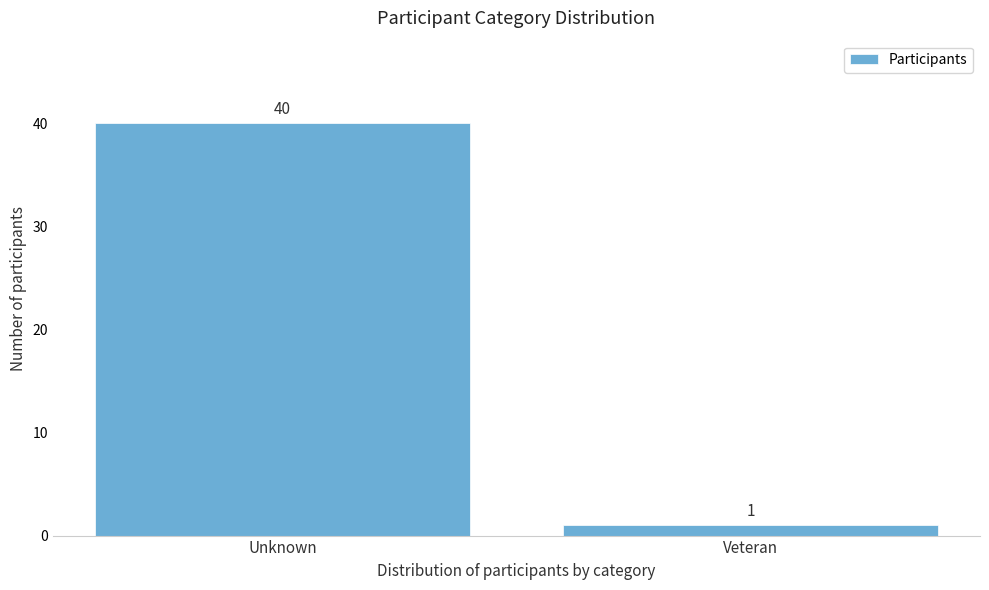

Reading left to right, what are all the values shown in this chart?

40	1